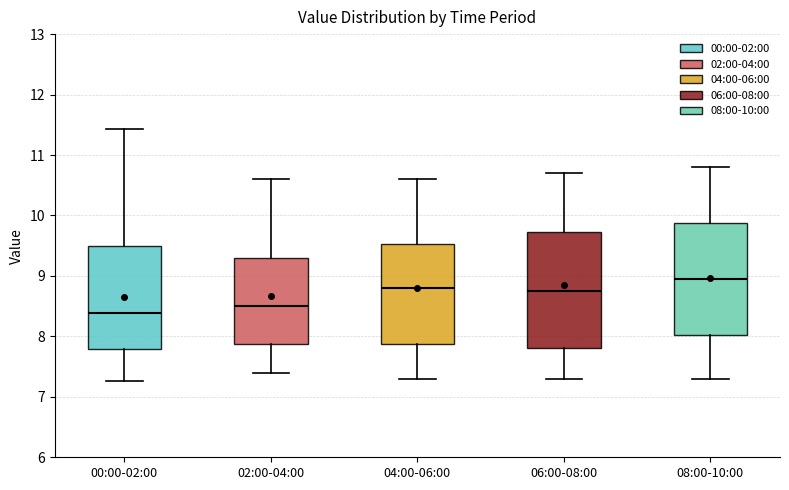

Reading left to right, read every box against the y-axis: the position of its median line, the range the box covers, and the ends of its whiskers. The values are not printed on the chart, so give them approximately, as read against the axis.

00:00-02:00: median 8.4, box 7.8 to 9.5, whiskers 7.3 to 11.4
02:00-04:00: median 8.5, box 7.9 to 9.3, whiskers 7.4 to 10.6
04:00-06:00: median 8.8, box 7.9 to 9.5, whiskers 7.3 to 10.6
06:00-08:00: median 8.8, box 7.8 to 9.7, whiskers 7.3 to 10.7
08:00-10:00: median 9.0, box 8.0 to 9.9, whiskers 7.3 to 10.8